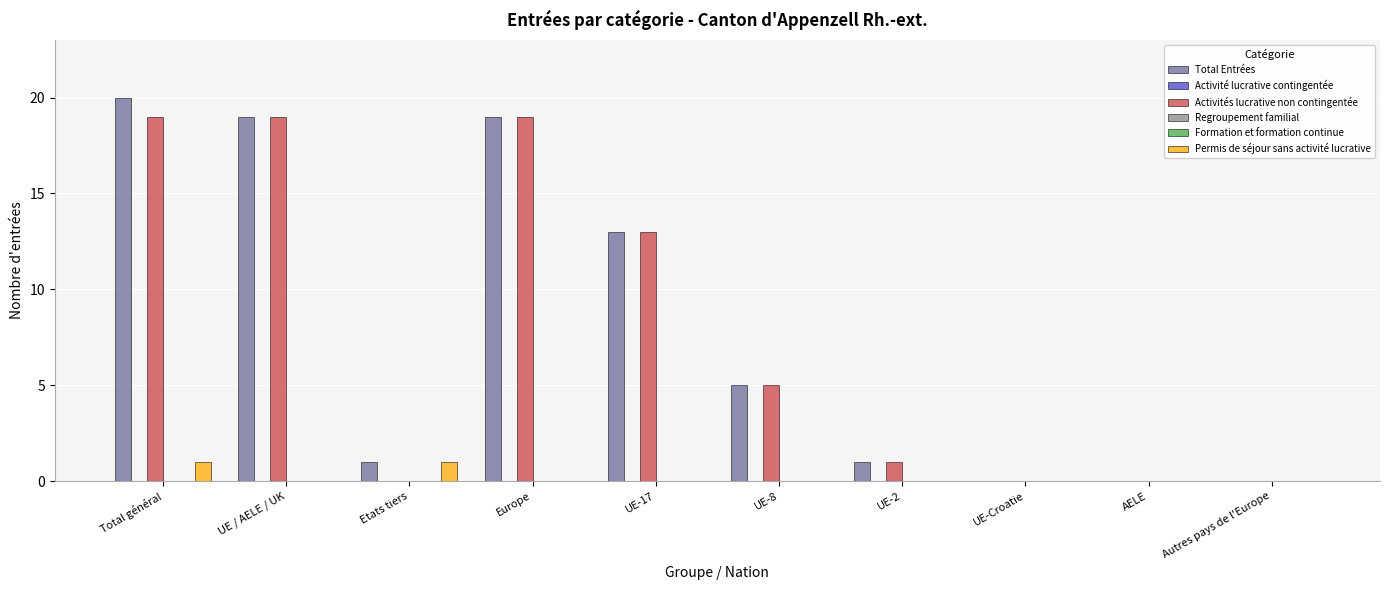

What is the maximum value for Total Entrées?

20